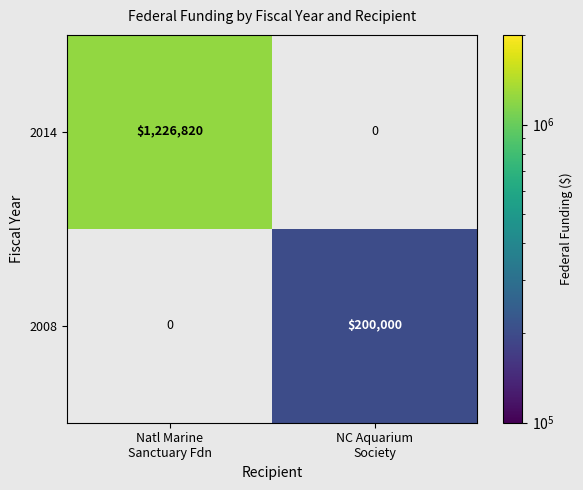

What is the approximate value of 2014 at Natl Marine Sanctuary Fdn?

1226820.0